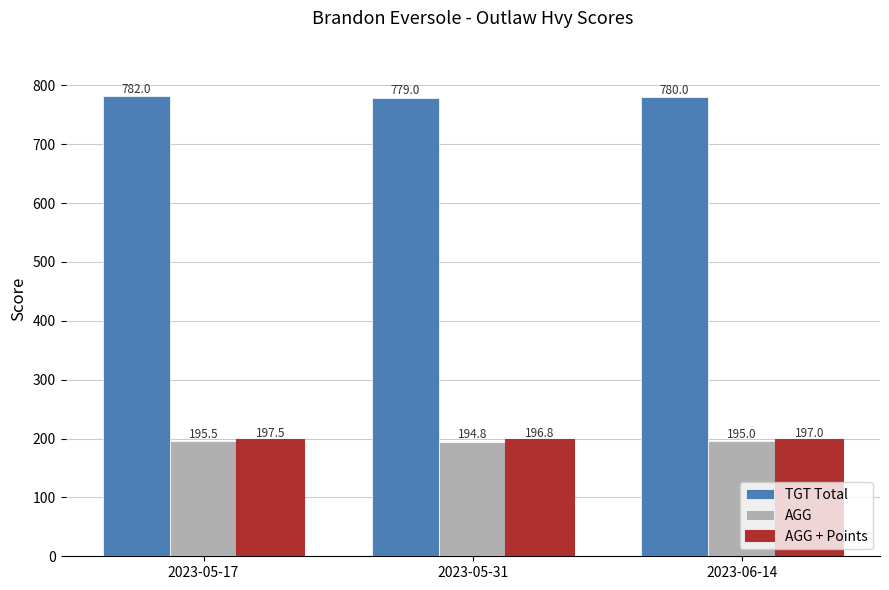

What is the difference between the highest and lowest values at 2023-06-14?

585.0